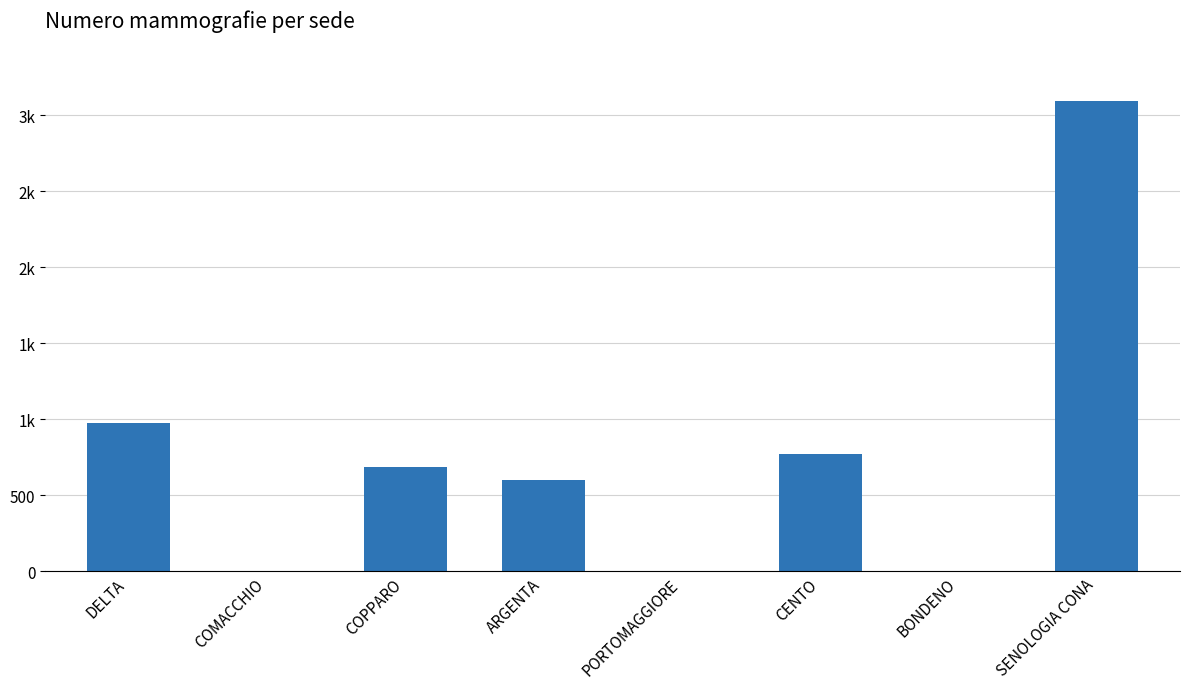

What position from the right is DELTA?

8